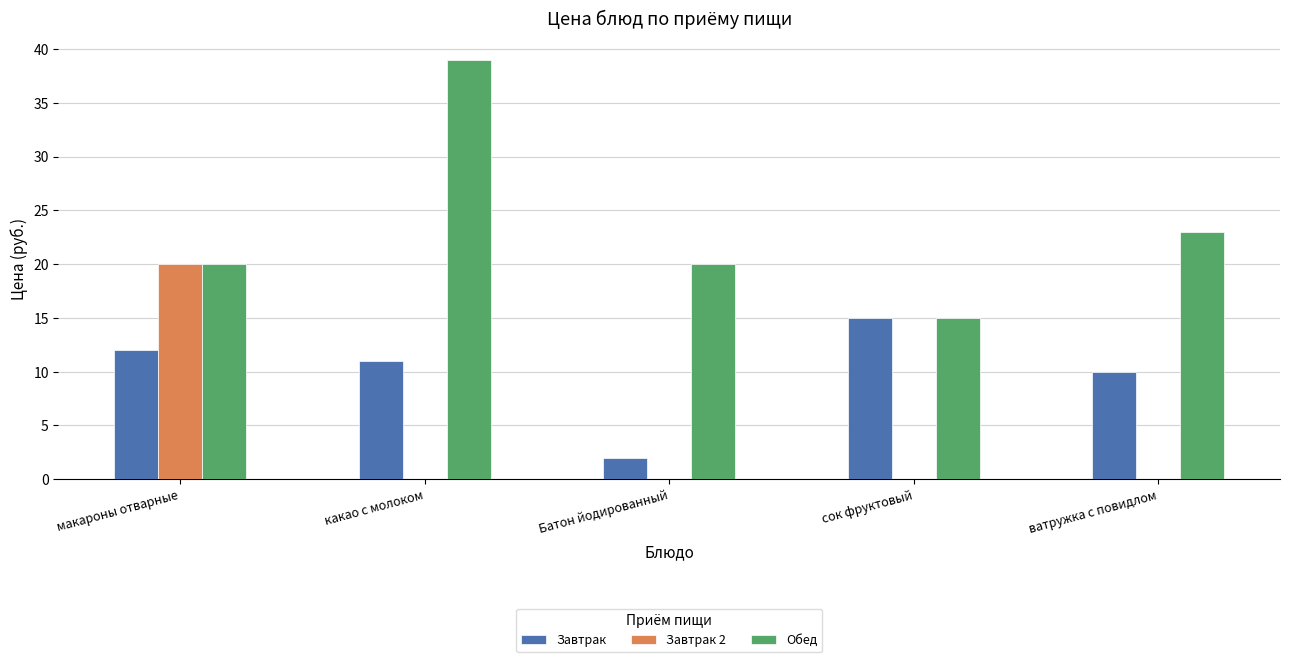

What is the sum of the Обед values at ватружка с повидлом and Батон йодированный?

43